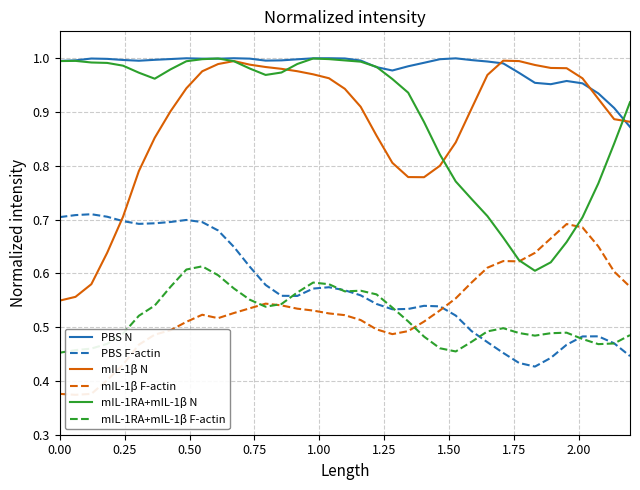

In mIL-1β N, how many points are lower than both neighbors (excluding endpoints)?

1